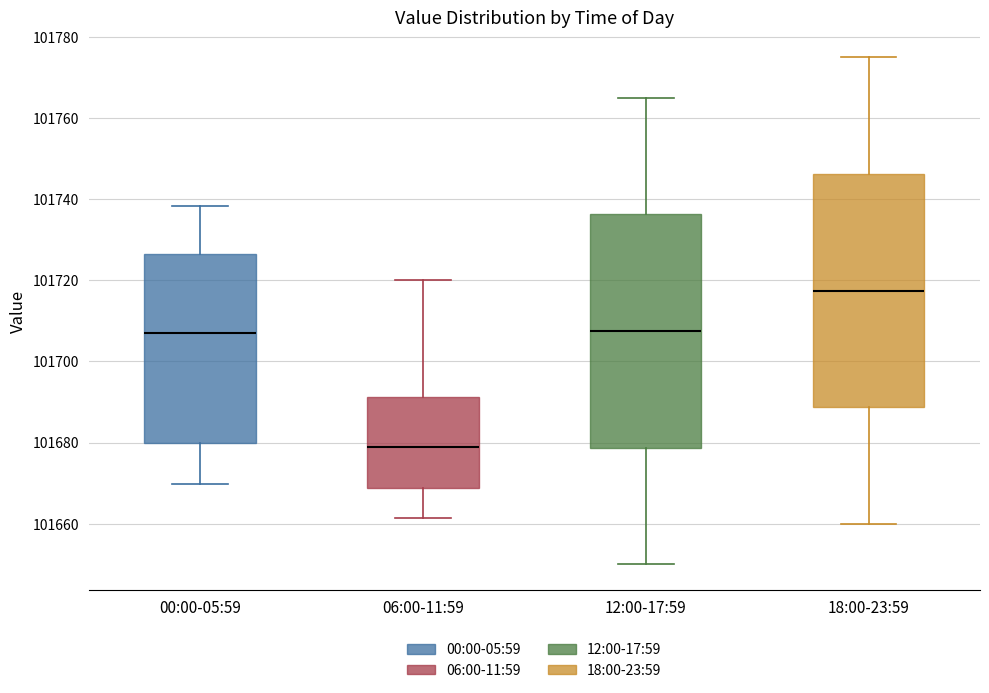

Which box has the highest median line?

18:00-23:59